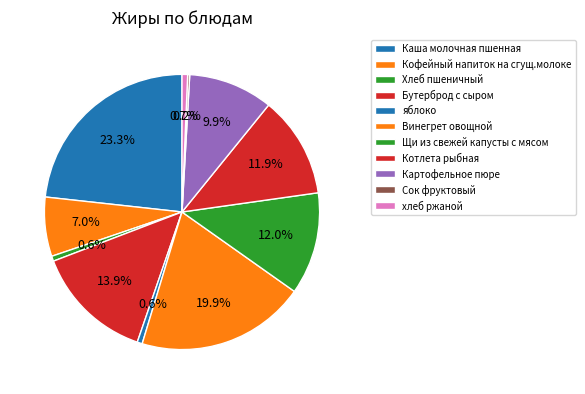

Rank the categories by value from highest to lowest.

Каша молочная пшенная, Винегрет овощной, Бутерброд с сыром, Щи из свежей капусты с мясом, Котлета рыбная, Картофельное пюре, Кофейный напиток на сгущ.молоке, хлеб ржаной, Хлеб пшеничный, яблоко, Сок фруктовый